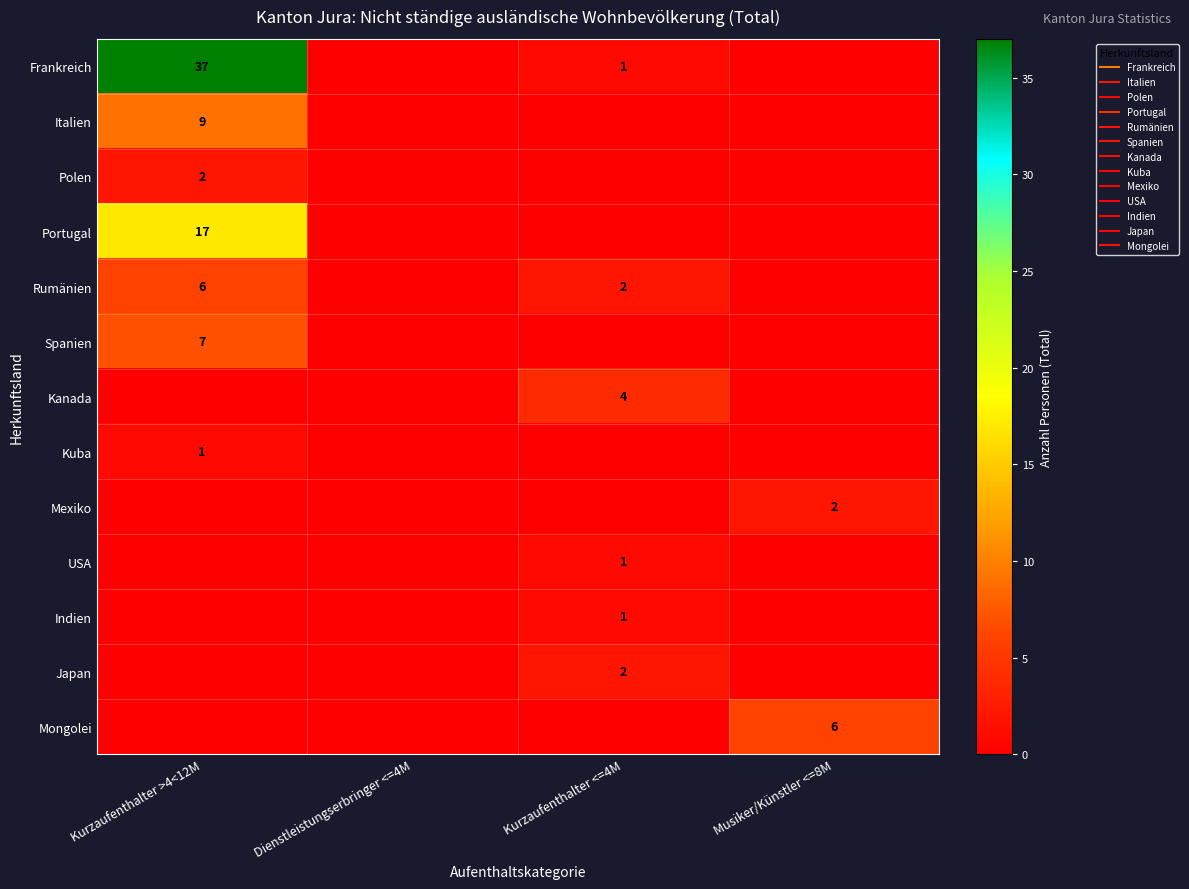

How many distinct data groups are displayed?

13